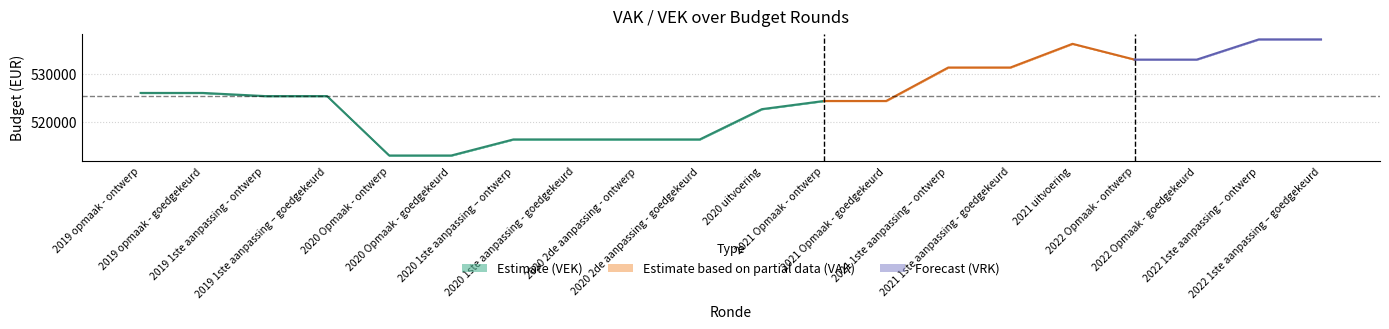

At which category is the sum across all series the highest?

2022 1ste aanpassing – ontwerp